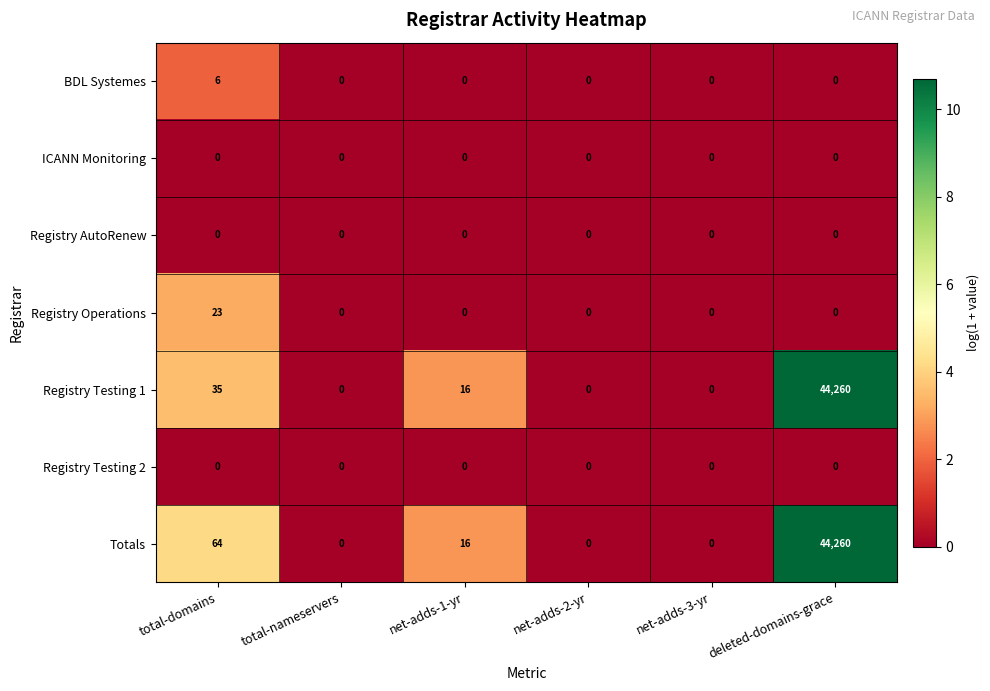

True or false: Registry Operations has a value of 8 at net-adds-2-yr.

False